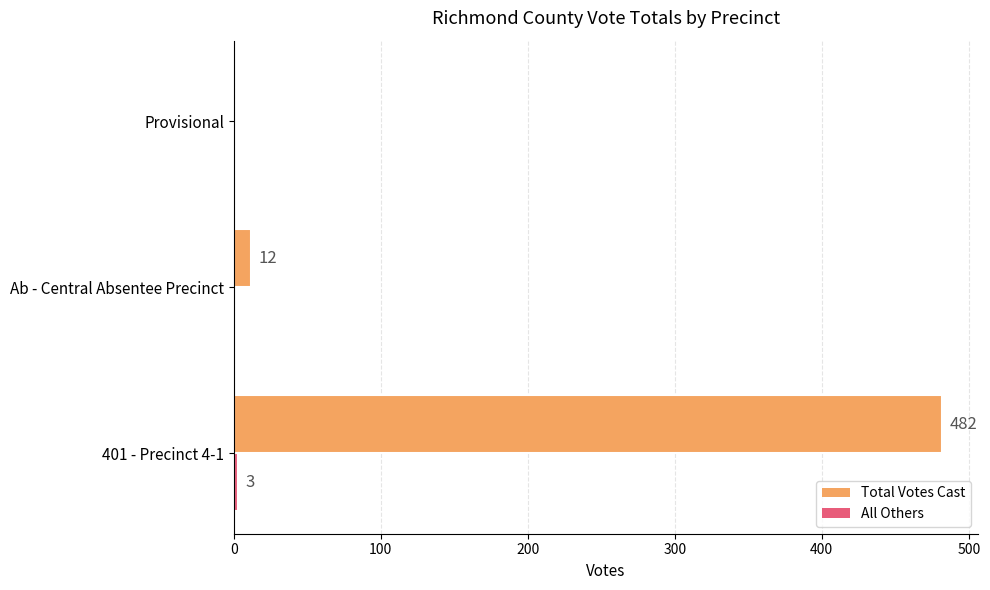

What is the maximum value shown in the chart?

482